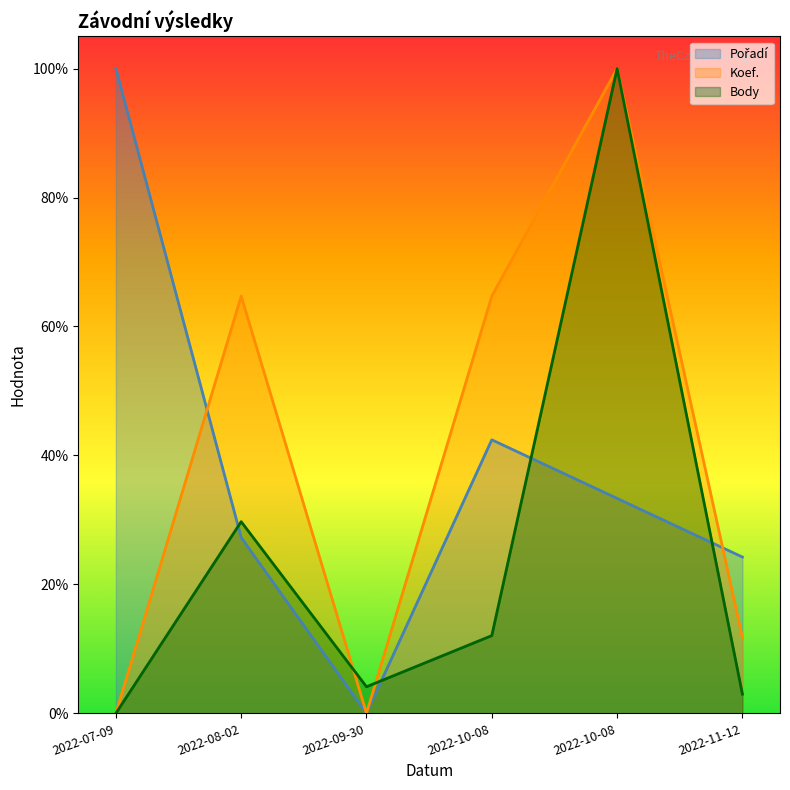

At how many categories does at least one series exceed 0?

6